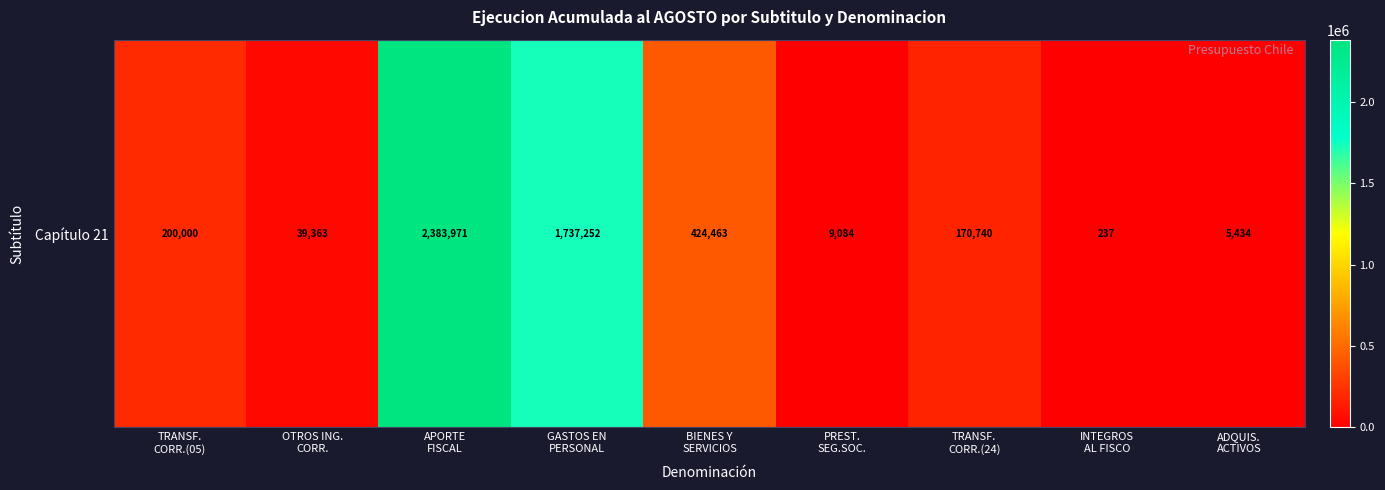

The value at GASTOS EN
PERSONAL is 1737252. True or false?

True